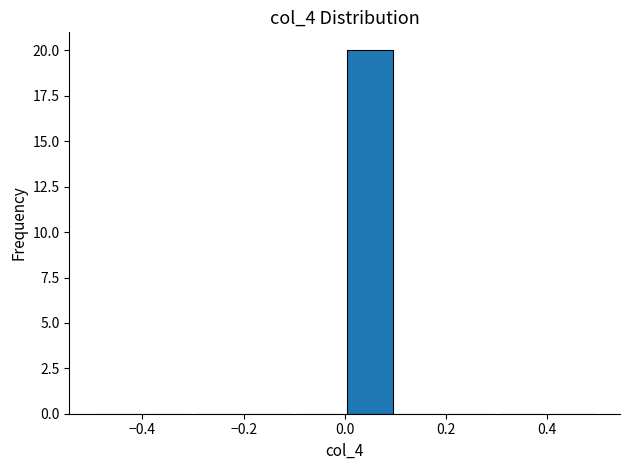

Reading left to right, transcribe this chart: for each bar, give the range it covers on the x-axis and its height. The values are not printed on the chart, so give them approximately, as read against the axis.

-0.5 to -0.4: 0
-0.4 to -0.3: 0
-0.3 to -0.2: 0
-0.2 to -0.1: 0
-0.1 to 0.0: 0
0.0 to 0.1: 20
0.1 to 0.2: 0
0.2 to 0.3: 0
0.3 to 0.4: 0
0.4 to 0.5: 0